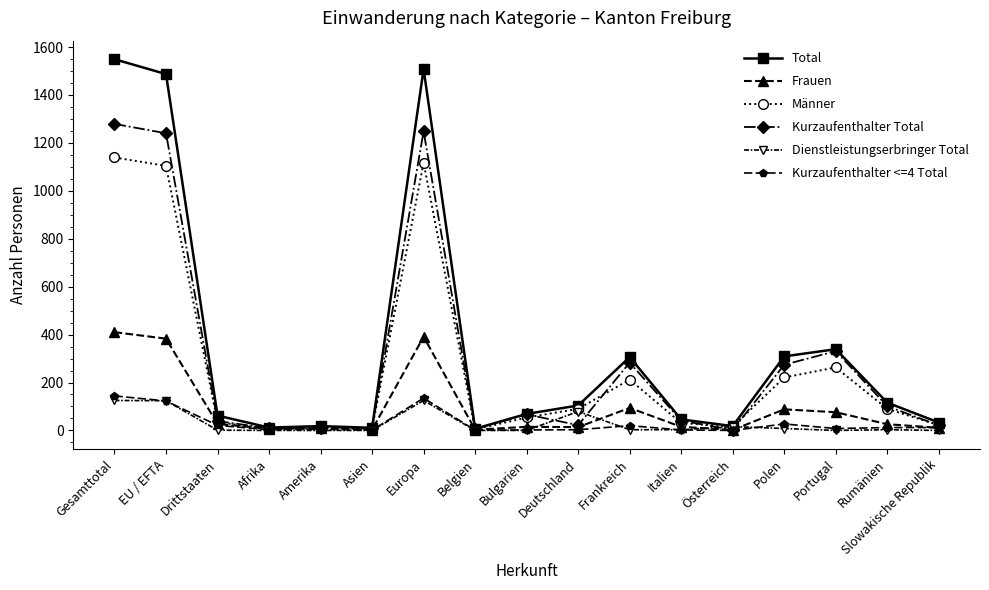

How many categories are shown in the chart?

17